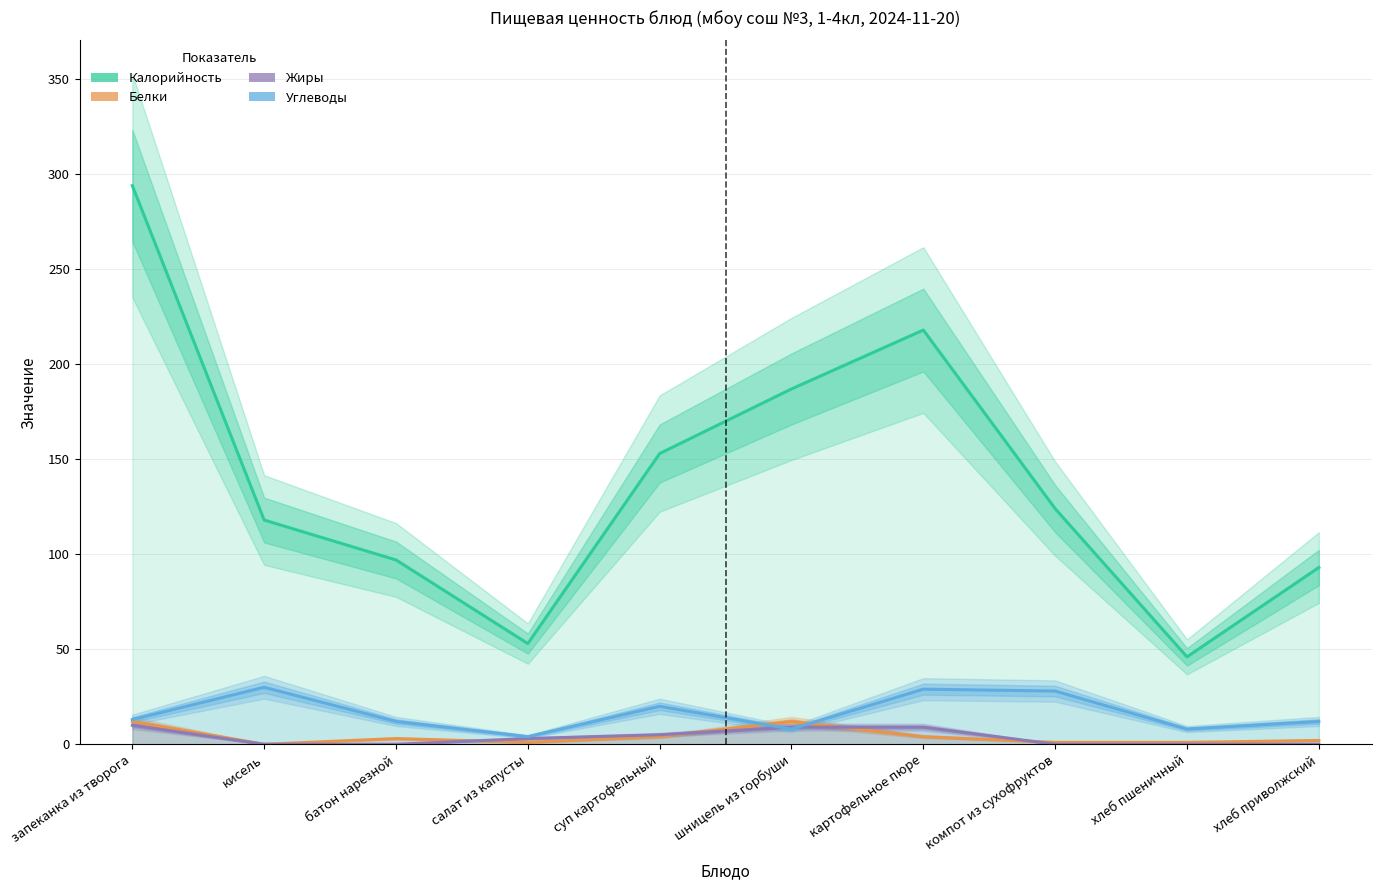

At which label does Калорийность reach its peak?

запеканка из творога